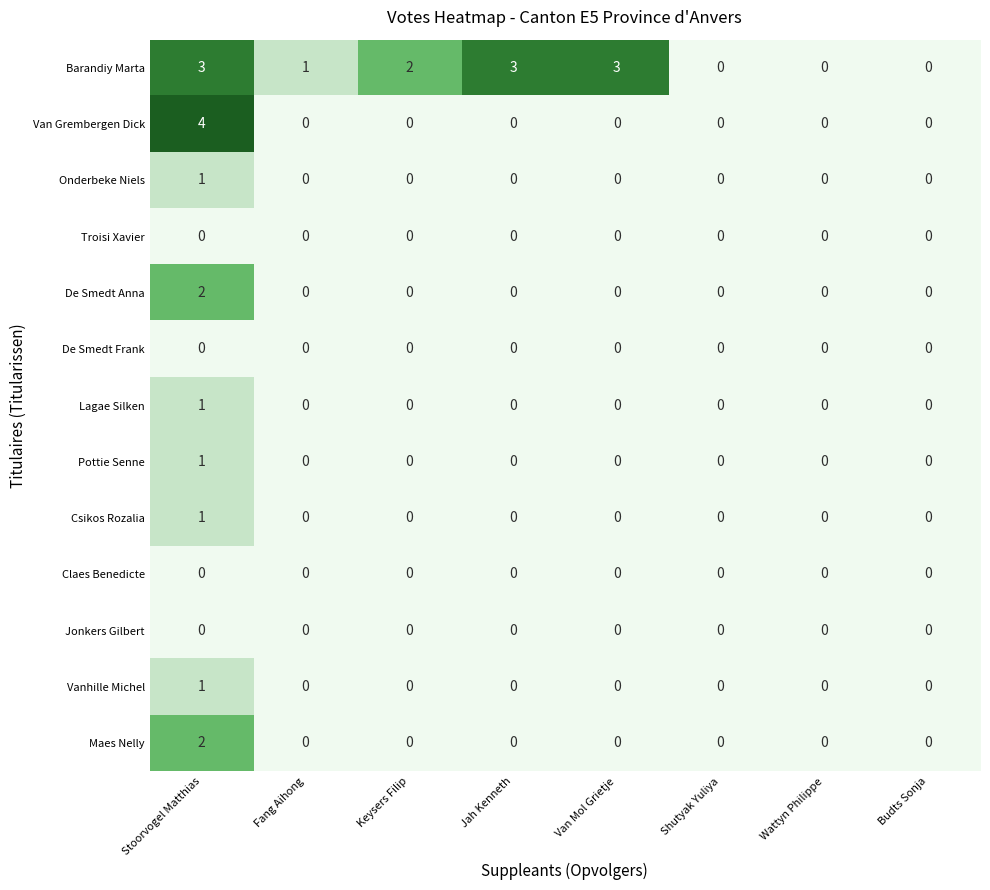

The Van Grembergen Dick series shows 3 at Keysers Filip. True or false?

False